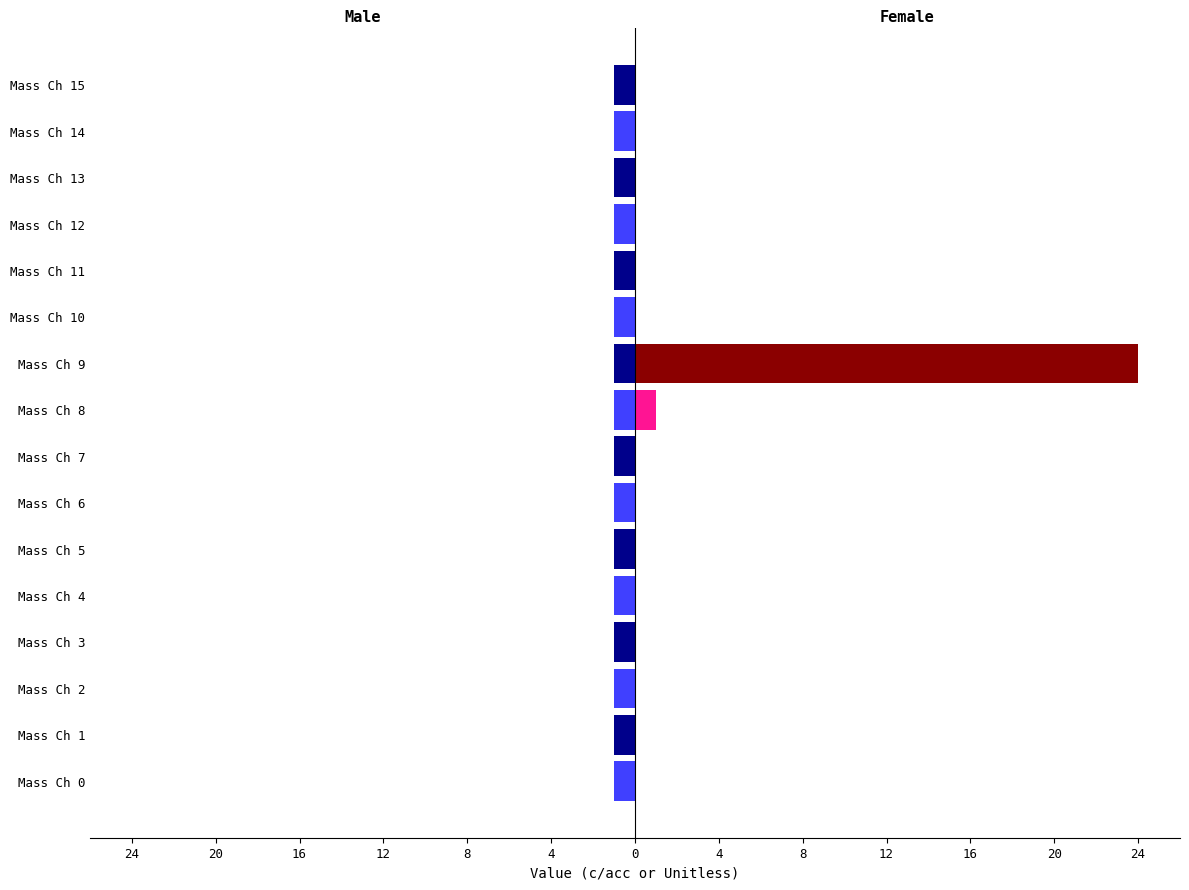

Are the bars grouped side by side (vs. stacked)?

Yes